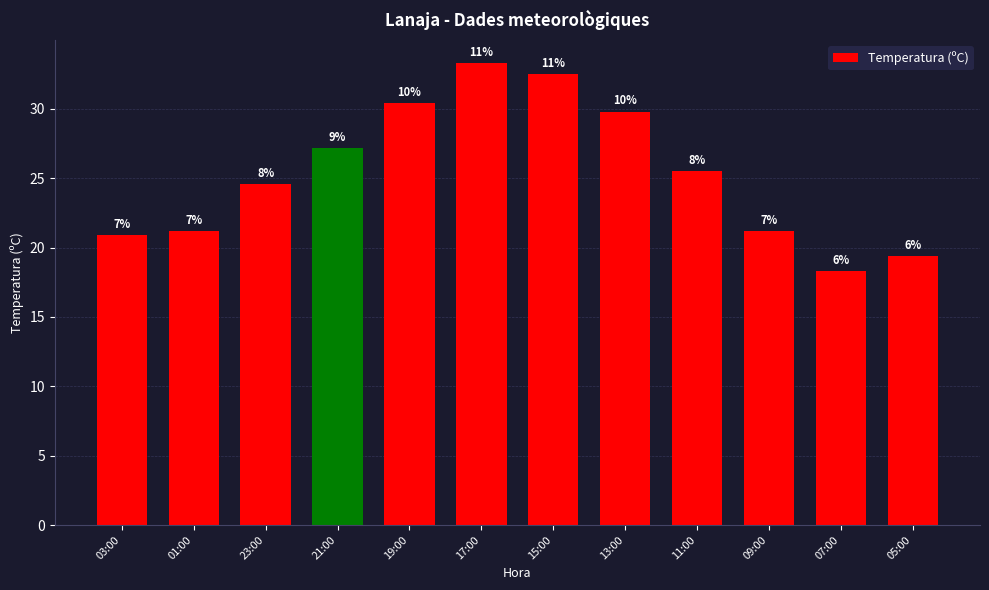

Rank the categories by value from lowest to highest.

07:00, 05:00, 03:00, 01:00, 09:00, 23:00, 11:00, 21:00, 13:00, 19:00, 15:00, 17:00